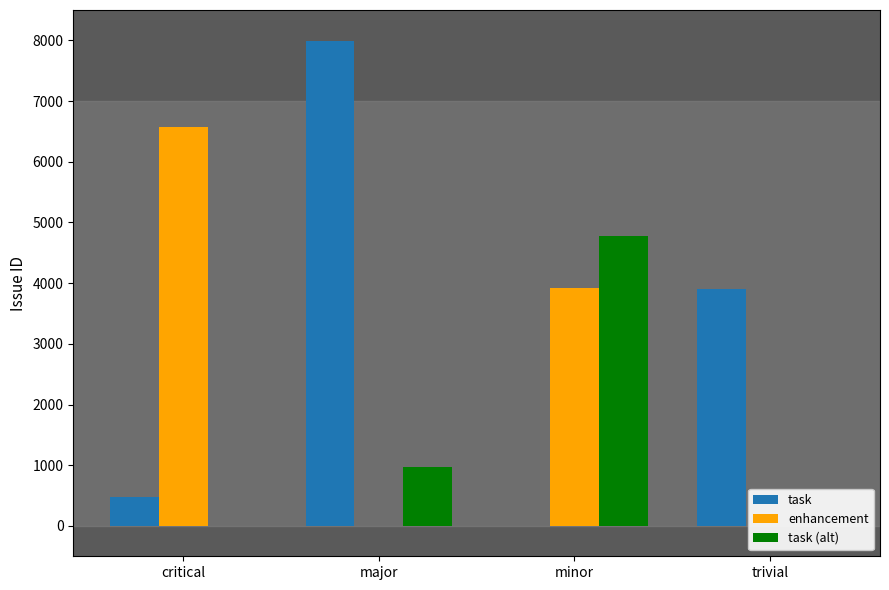

What is the average value of the task (alt) series?

1435